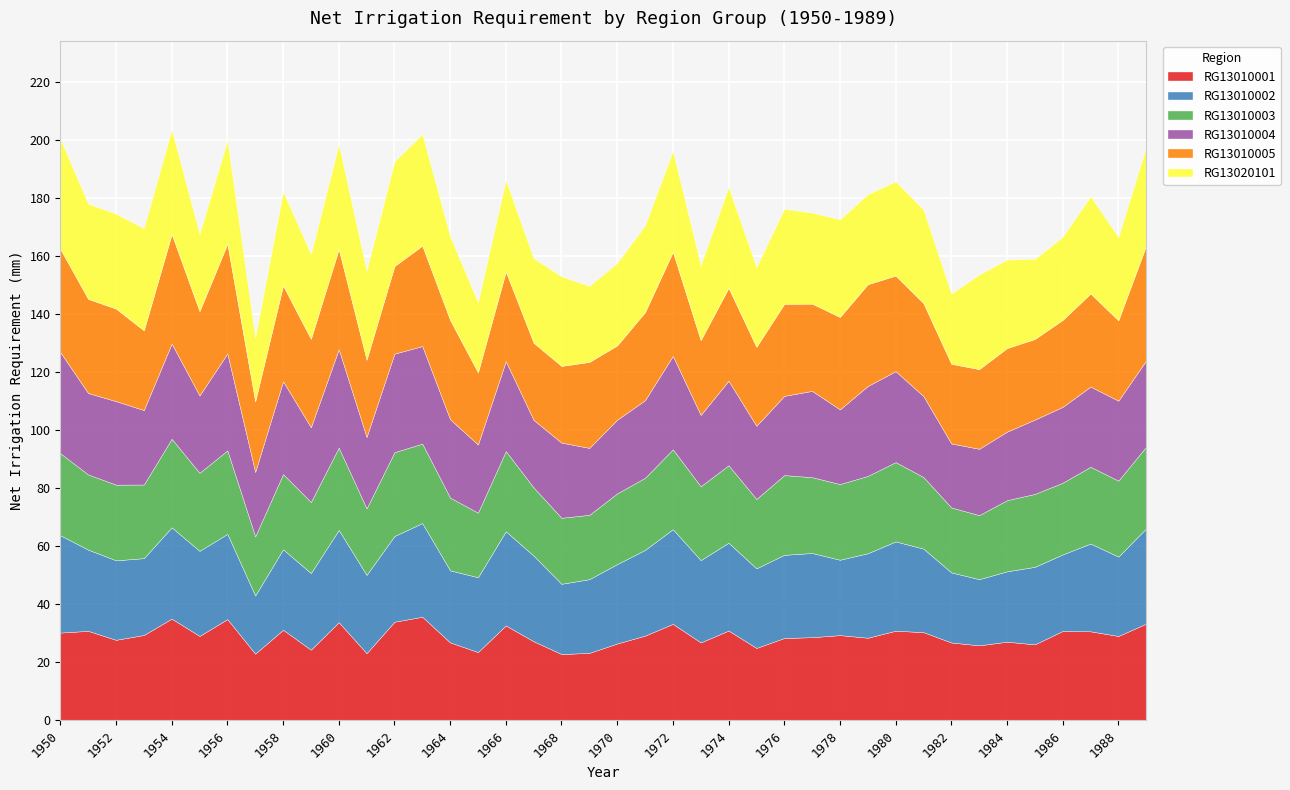

Between 1978 and 1967, which is larger?

1978